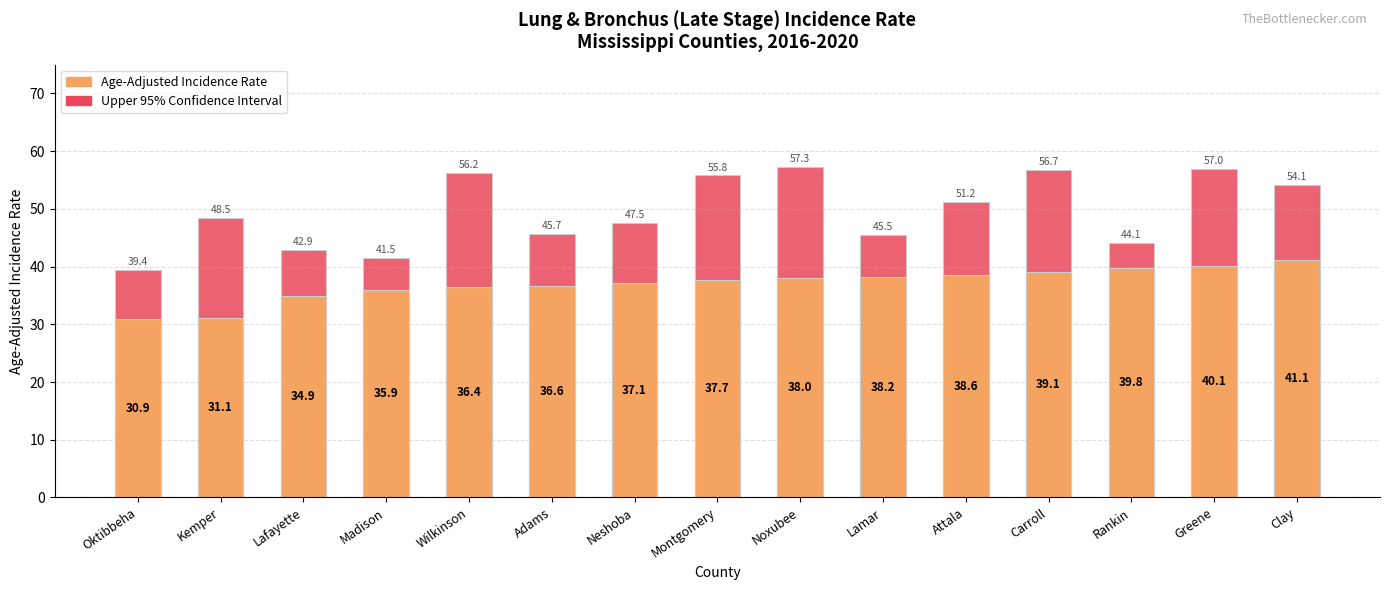

At which label is Upper 95% CI closest to 48?

Kemper